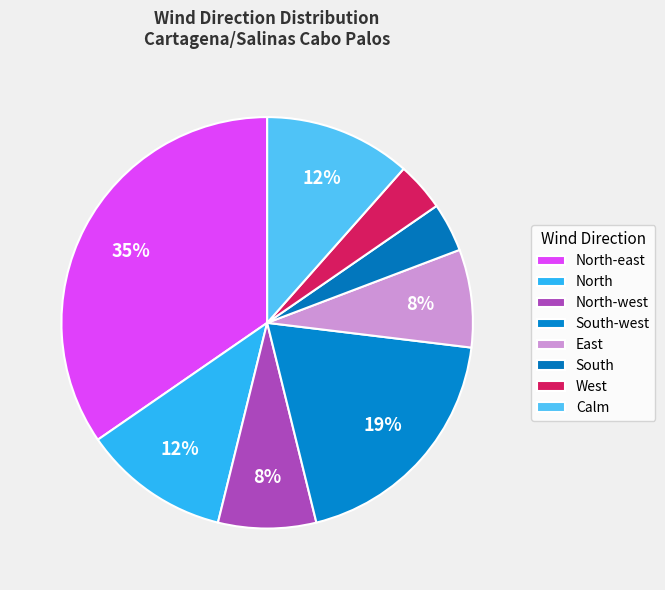

How many slices are in this pie chart?

8